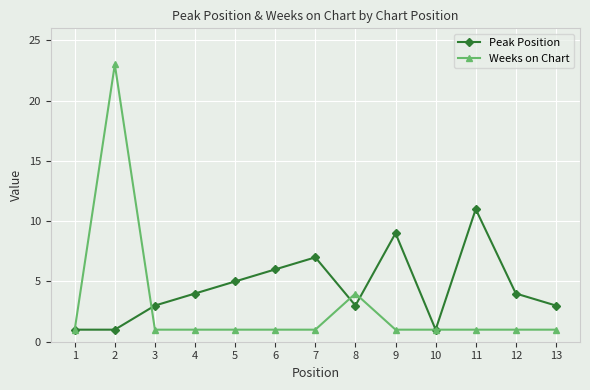

What are all the series names shown in the legend?

Peak Position, Weeks on Chart